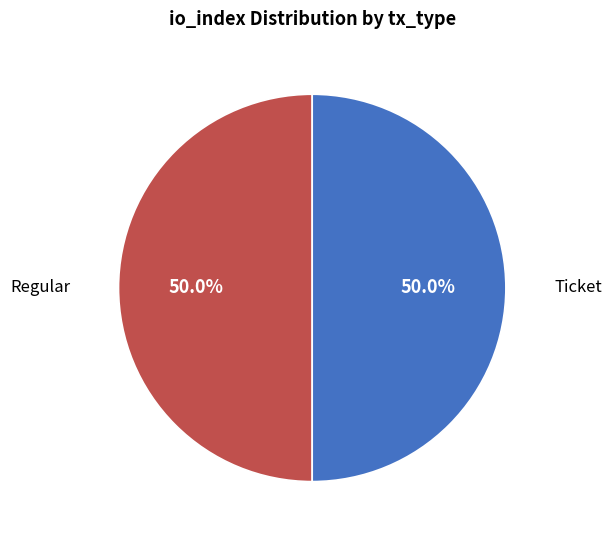

Does any single category account for the majority?

No